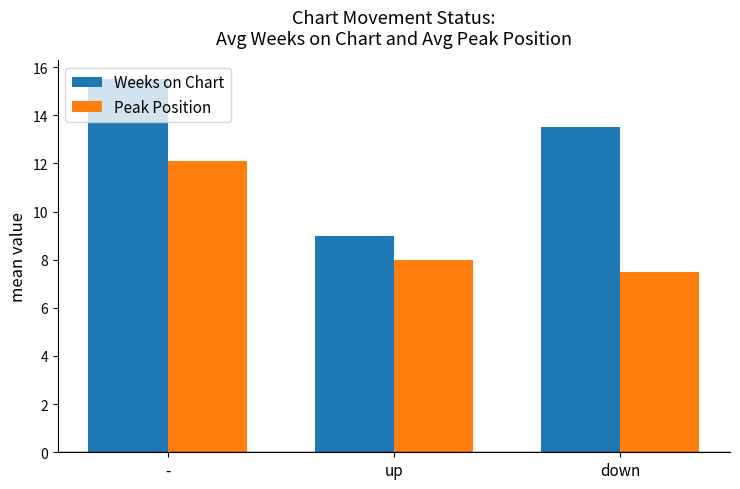

How many bars are there in total?

6